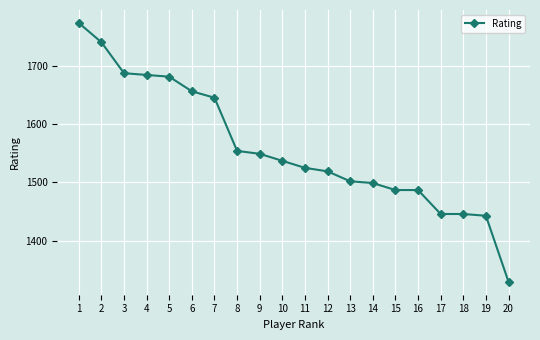

What is the value of the 3rd point from the left?

1687